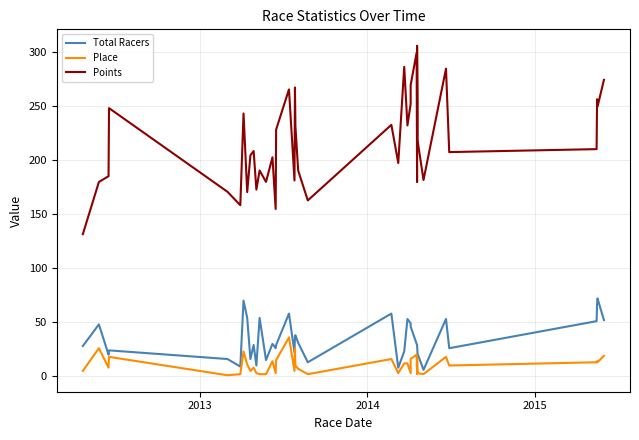

True or false: Place and Points intersect in this chart.

False